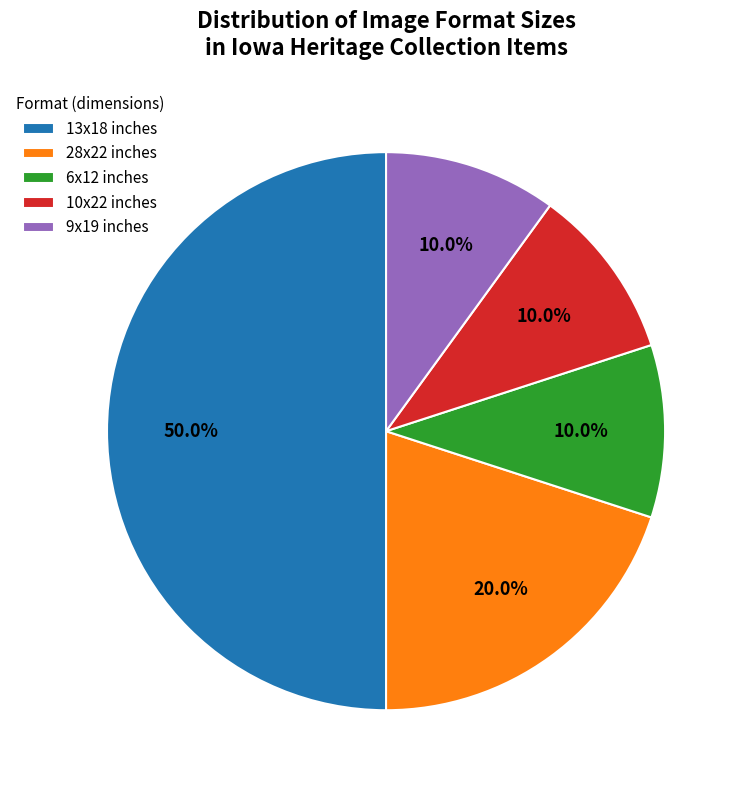

Between 13x18 inches and 10x22 inches, which is larger?

13x18 inches